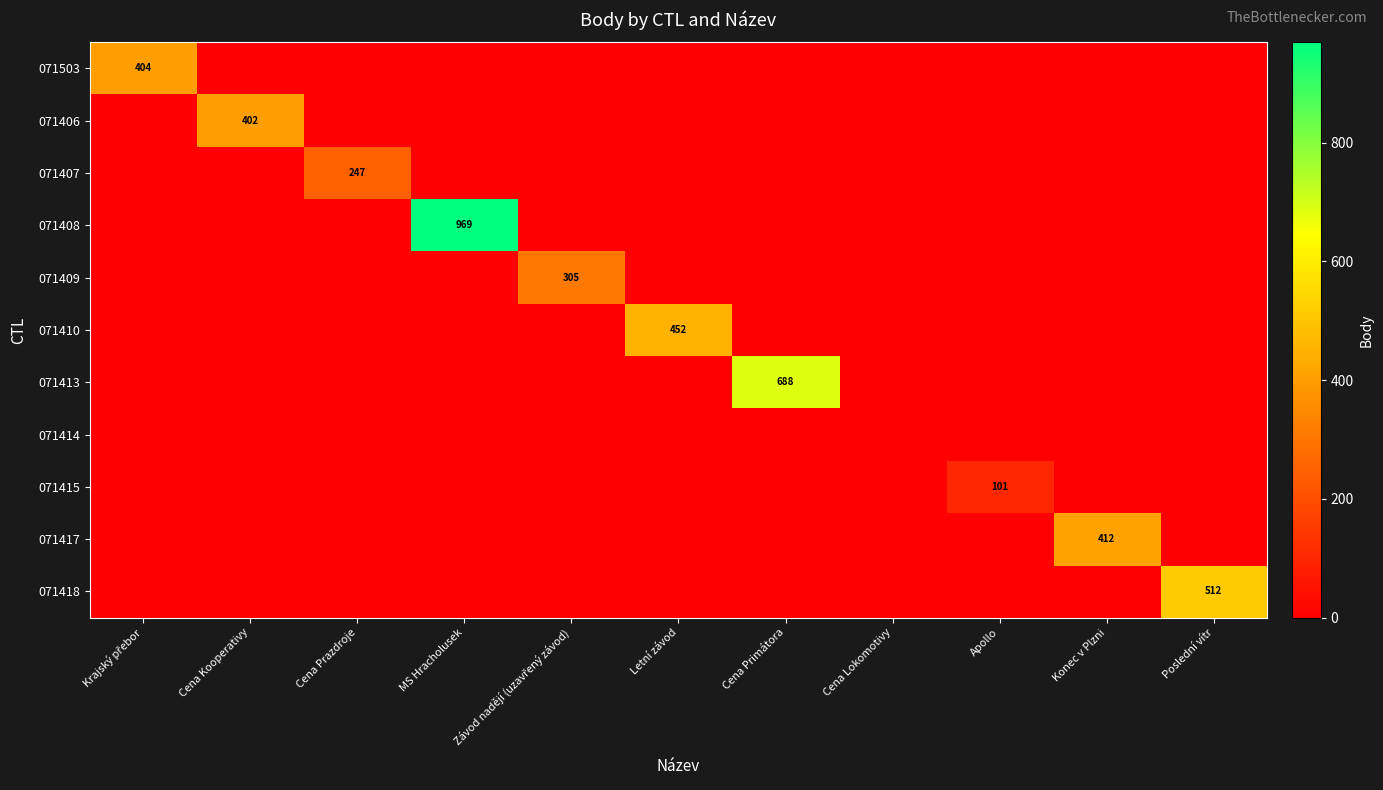

Which series has the largest total across all categories?

071408